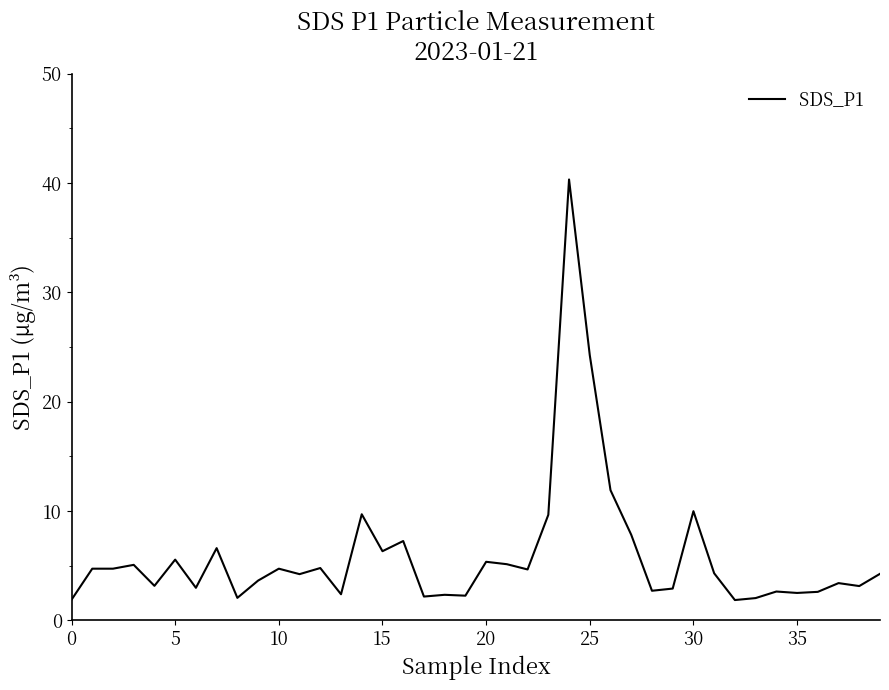

What is the maximum value shown in the chart?

40.3